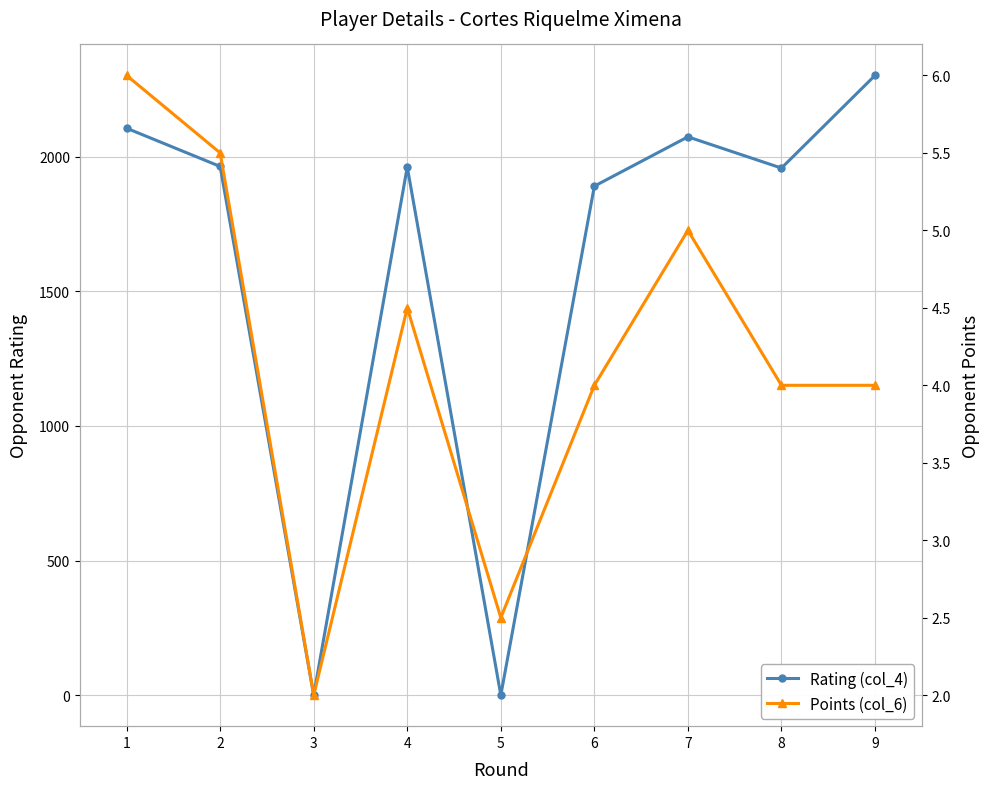

At which category does Points (col_6) reach its first local valley?

3